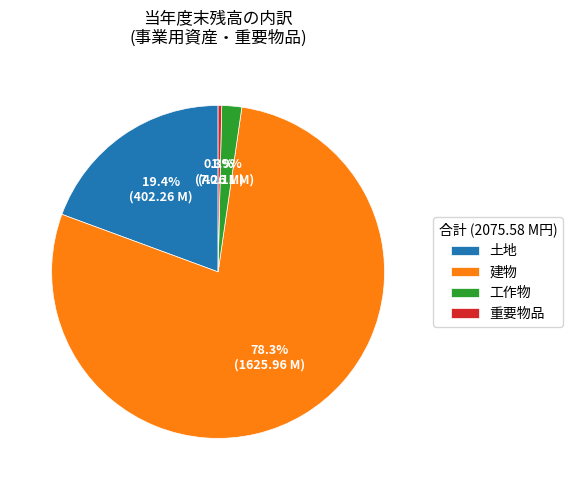

Is there any slice that represents more than half of the pie?

Yes